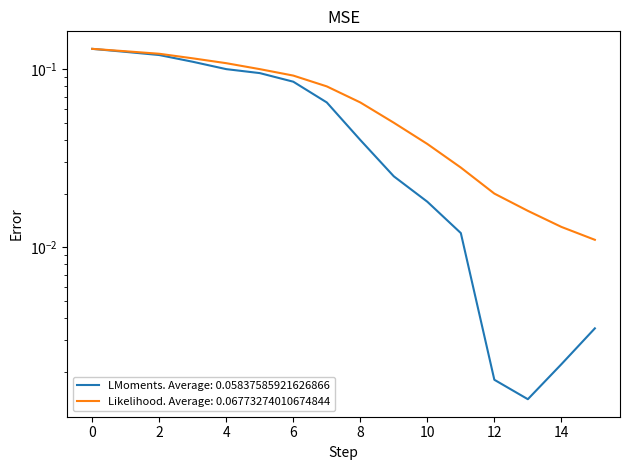

Does the chart display data point markers on the line(s)?

No